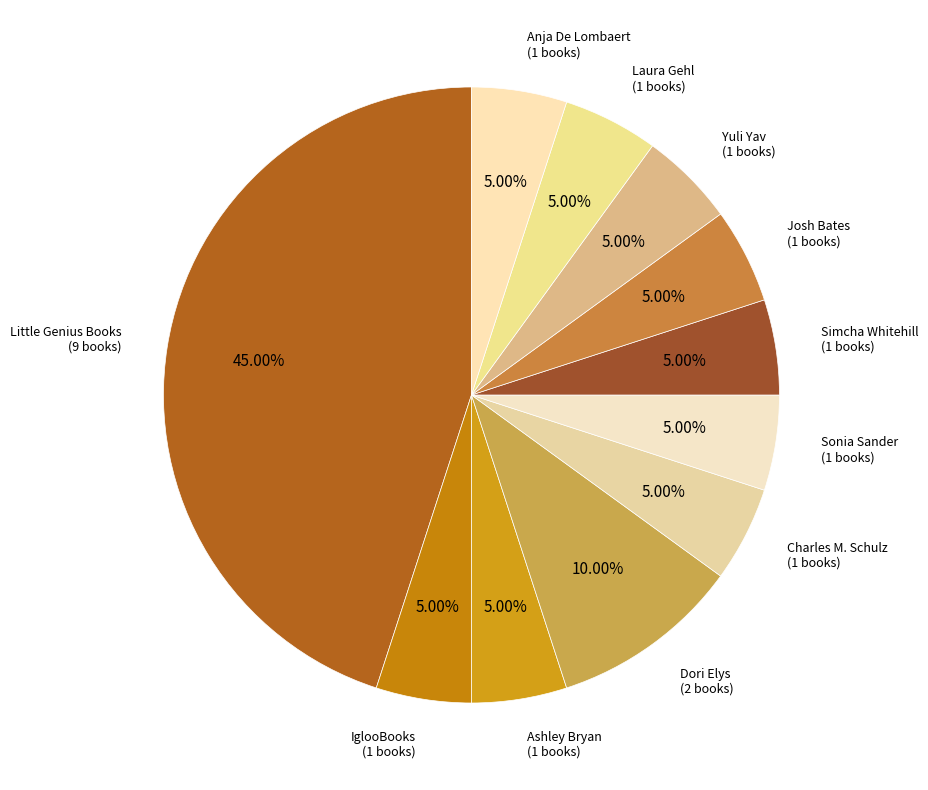

How many segments does this pie chart have?

11